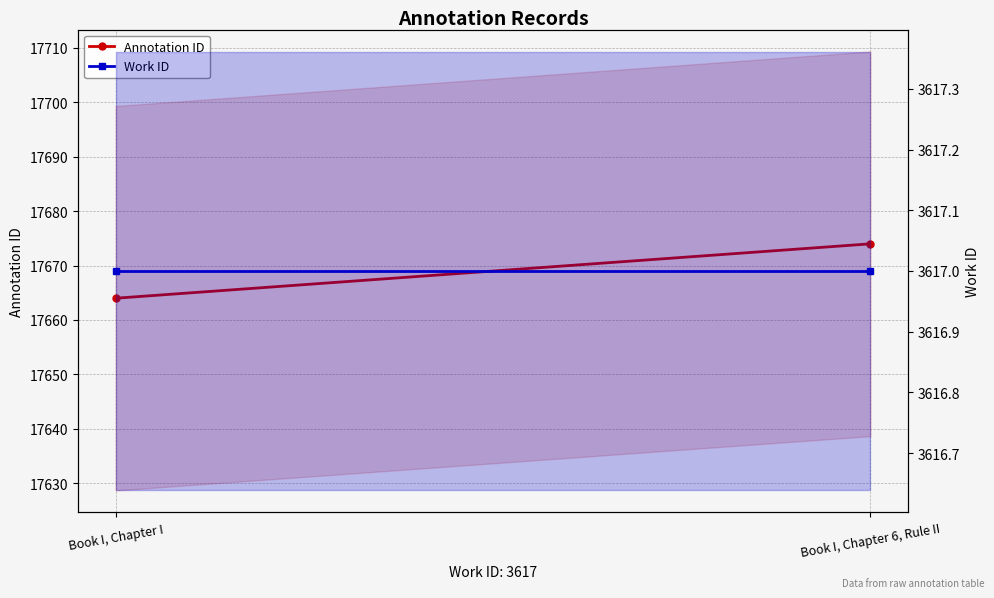

List the series in order of their overall mean, highest first.

Annotation ID, Work ID